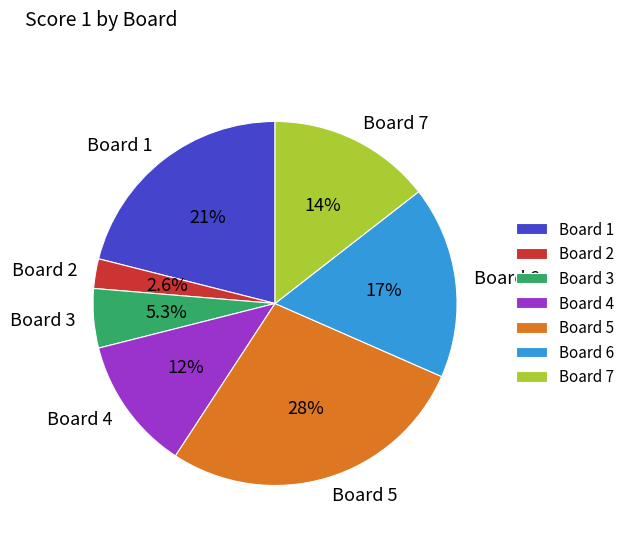

What is the ratio of the value at Board 5 to the value at Board 7?

1.9